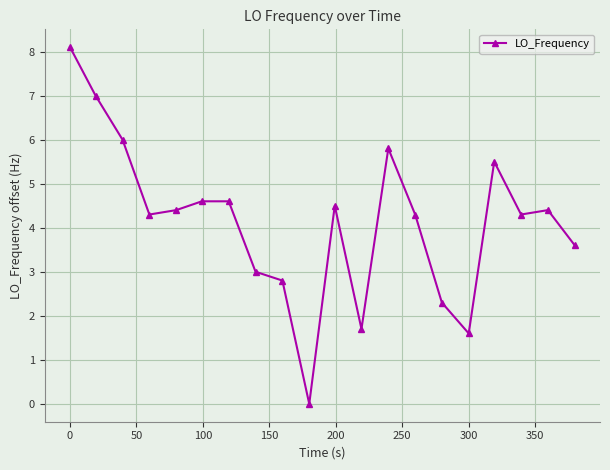

True or false: the data has more than 2 interior local peaks.

True